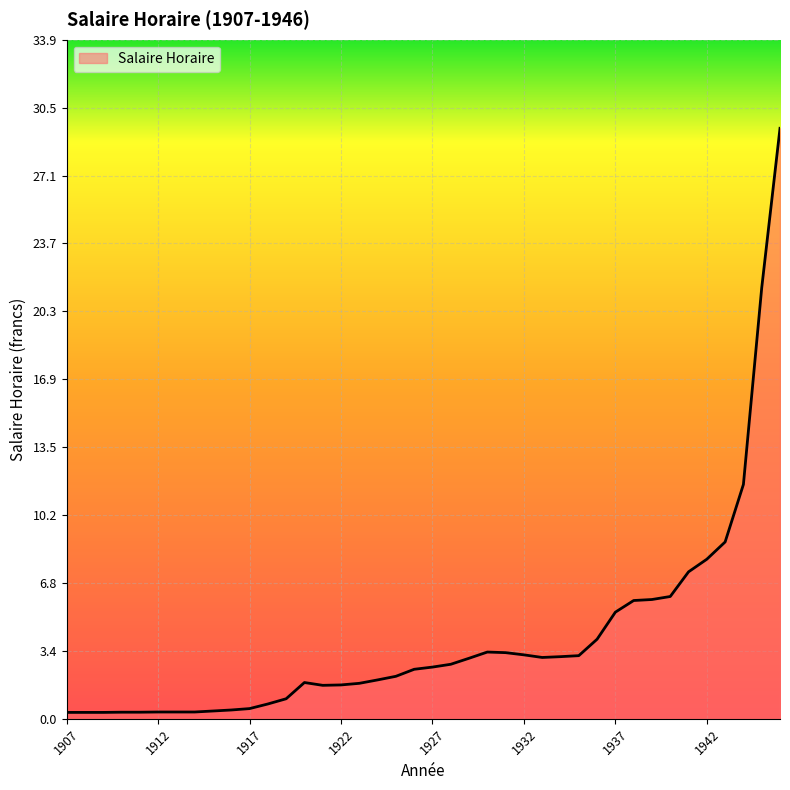

What is the difference between the maximum and minimum values?

29.1